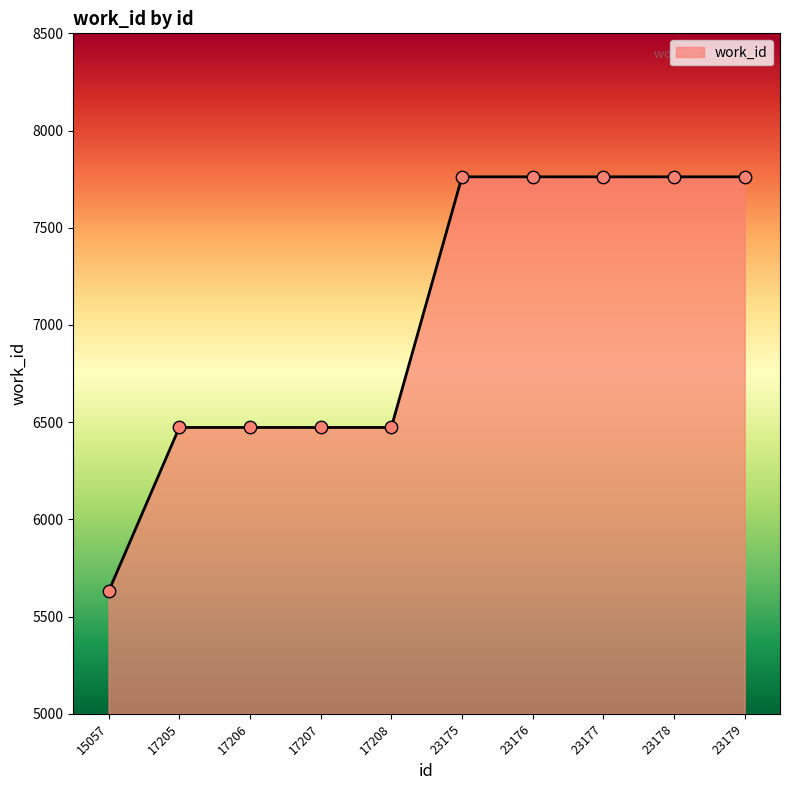

Which has a higher value, 23178 or 17207?

23178